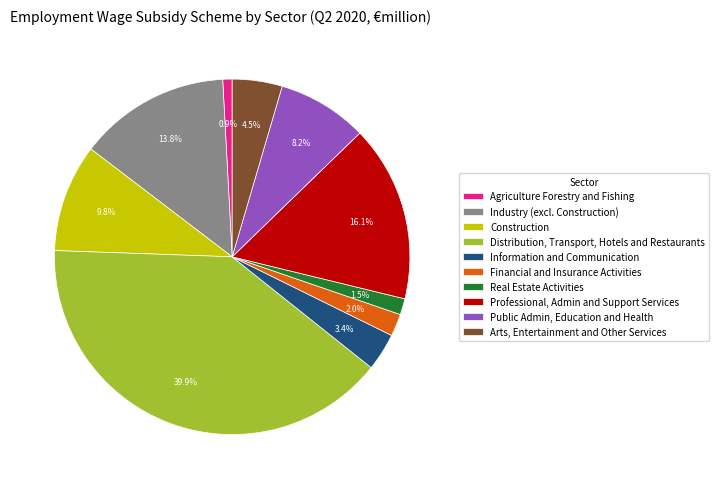

How many segments does this pie chart have?

10